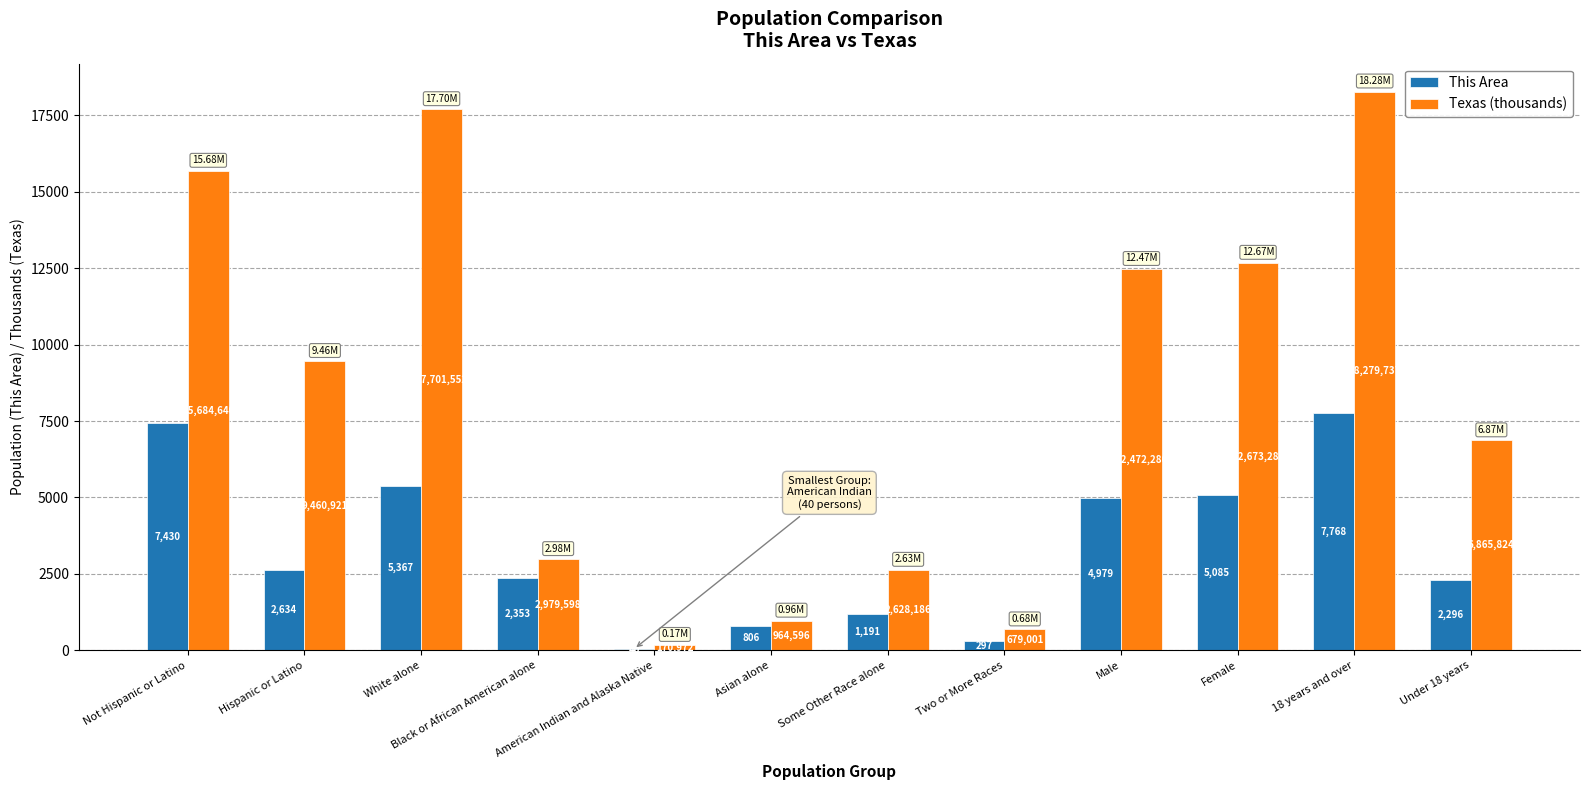

At which category is the sum across all series the highest?

18 years and over